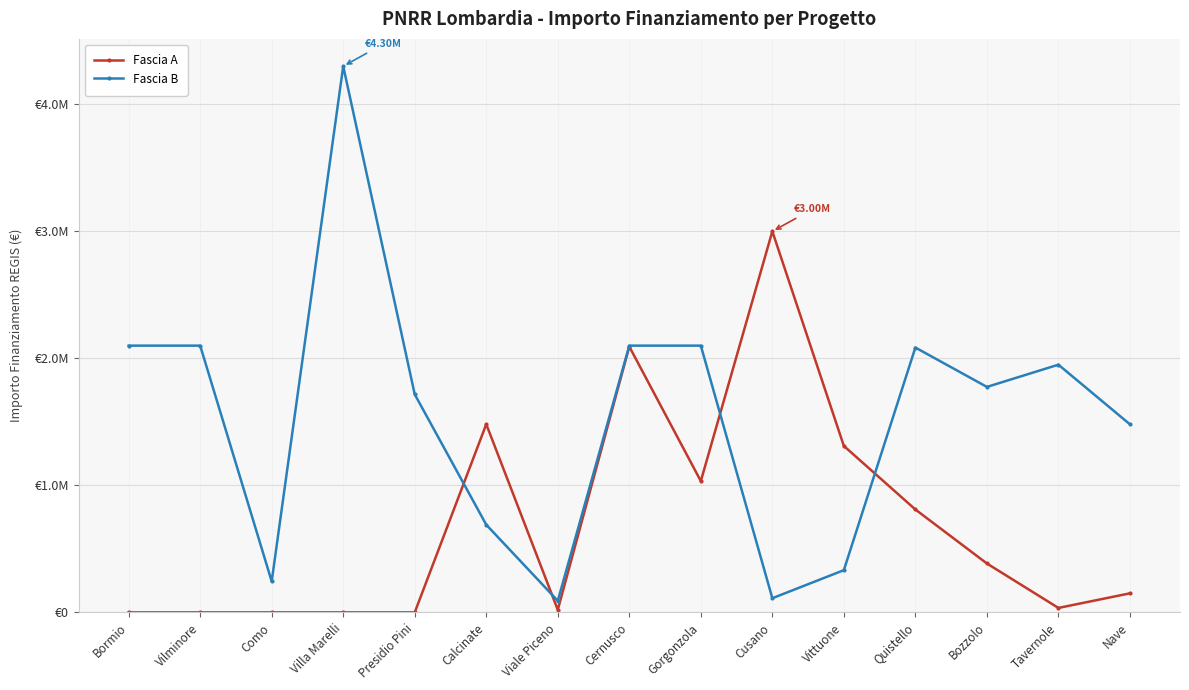

Which series has the largest total across all categories?

Fascia B